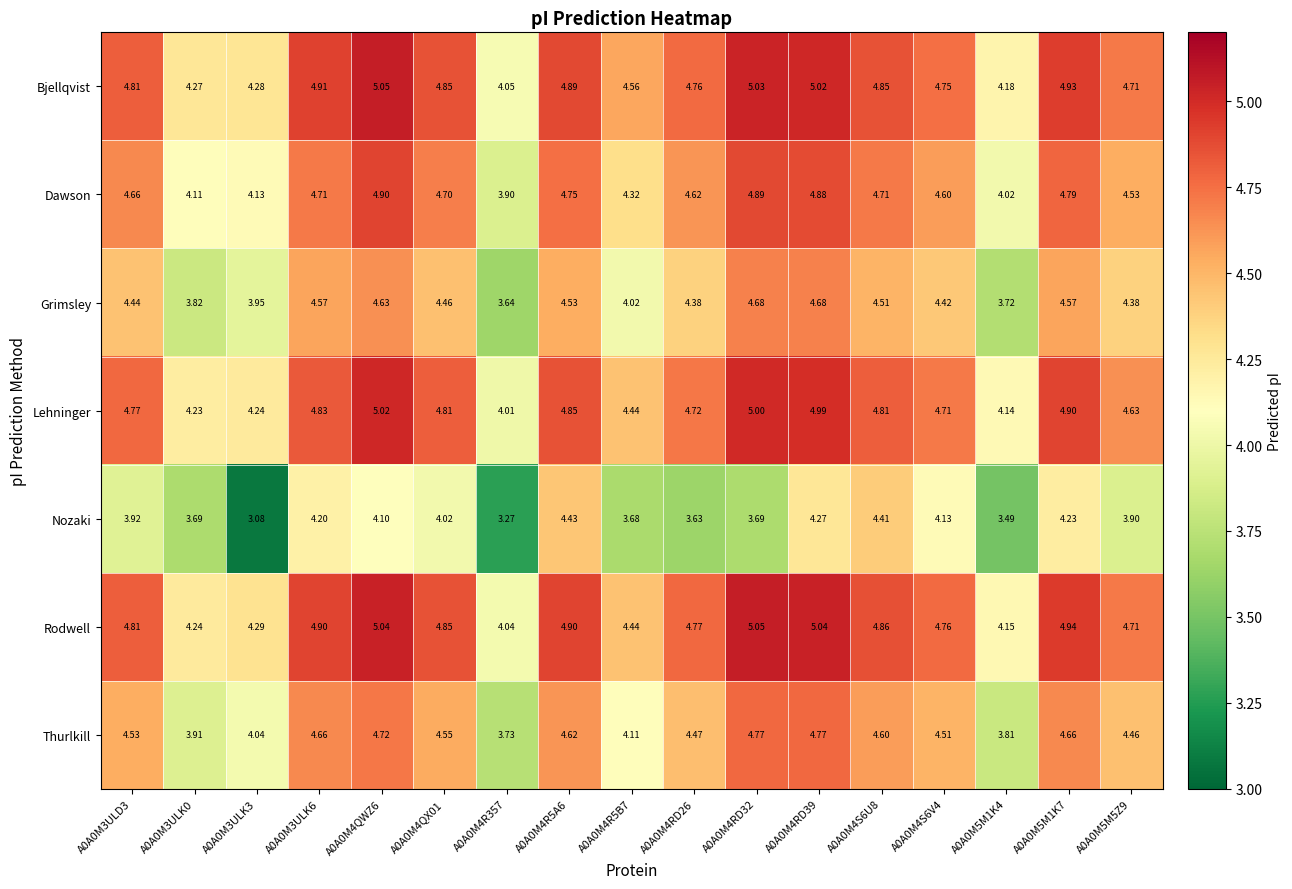

Which series has the widest spread of values?

Nozaki